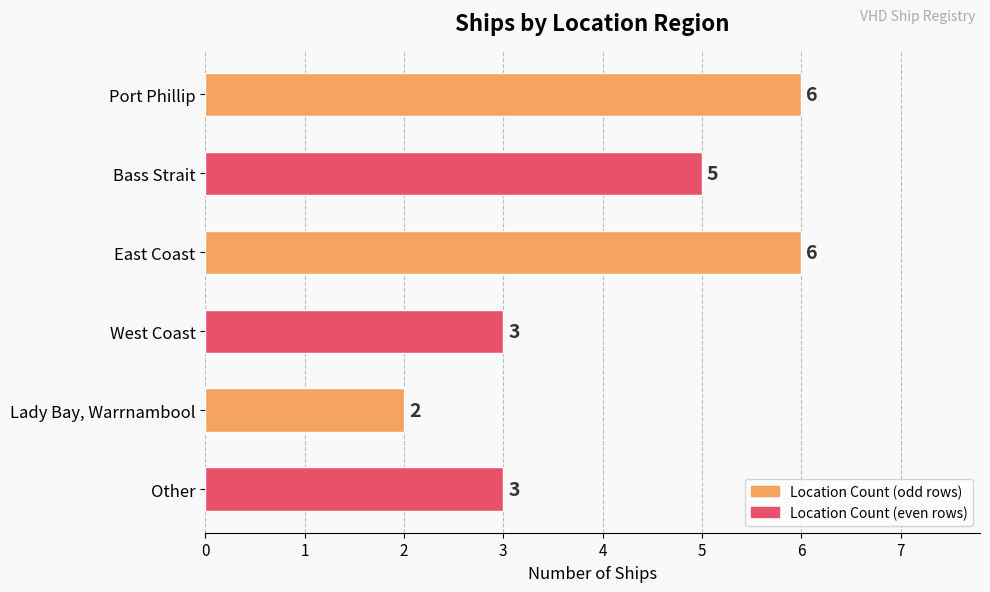

Reading bottom to top, extract all data points from this chart.

3	2	3	6	5	6